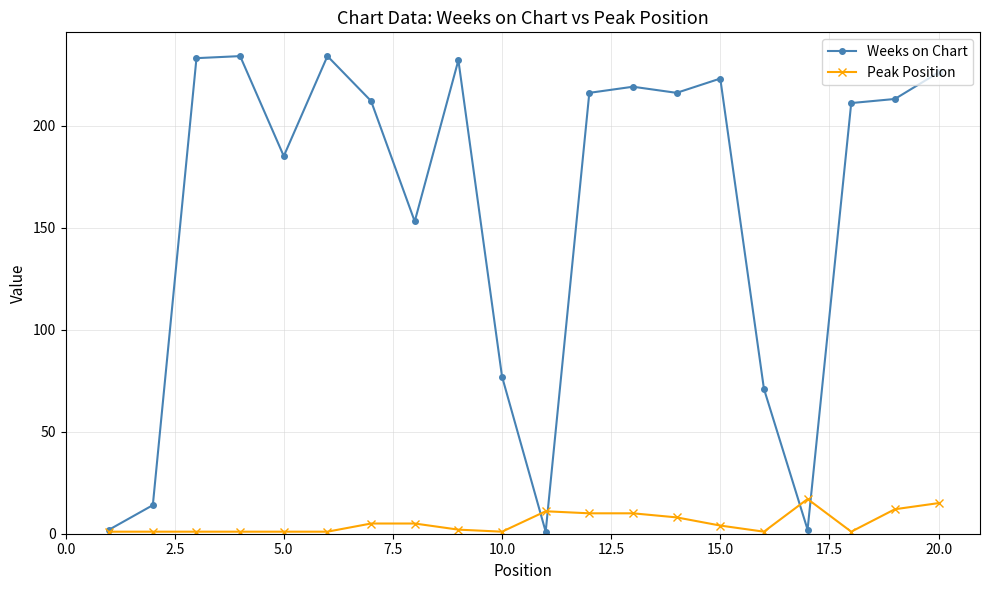

How many lines are shown in the chart?

2